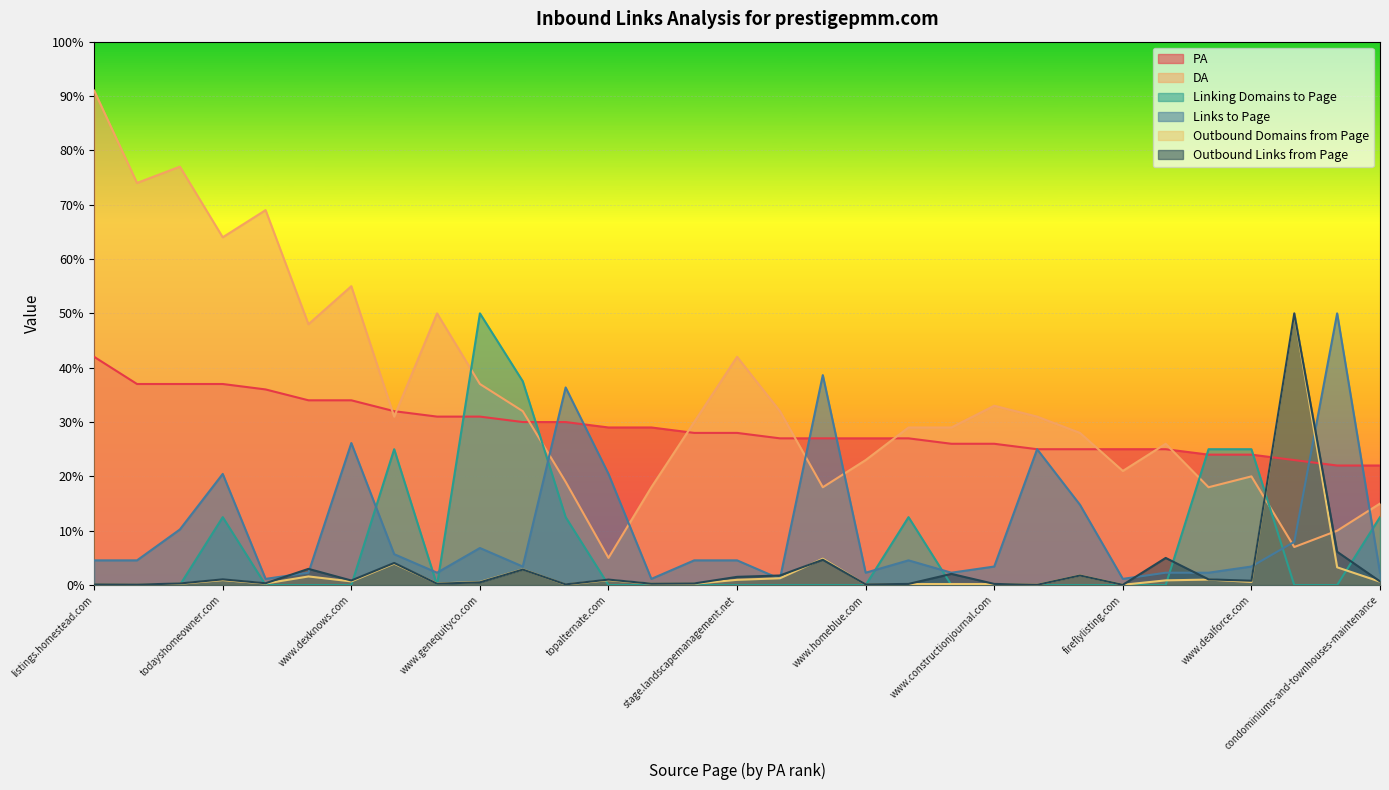

Where does the Links to Page series first go above 4?

listings.homestead.com